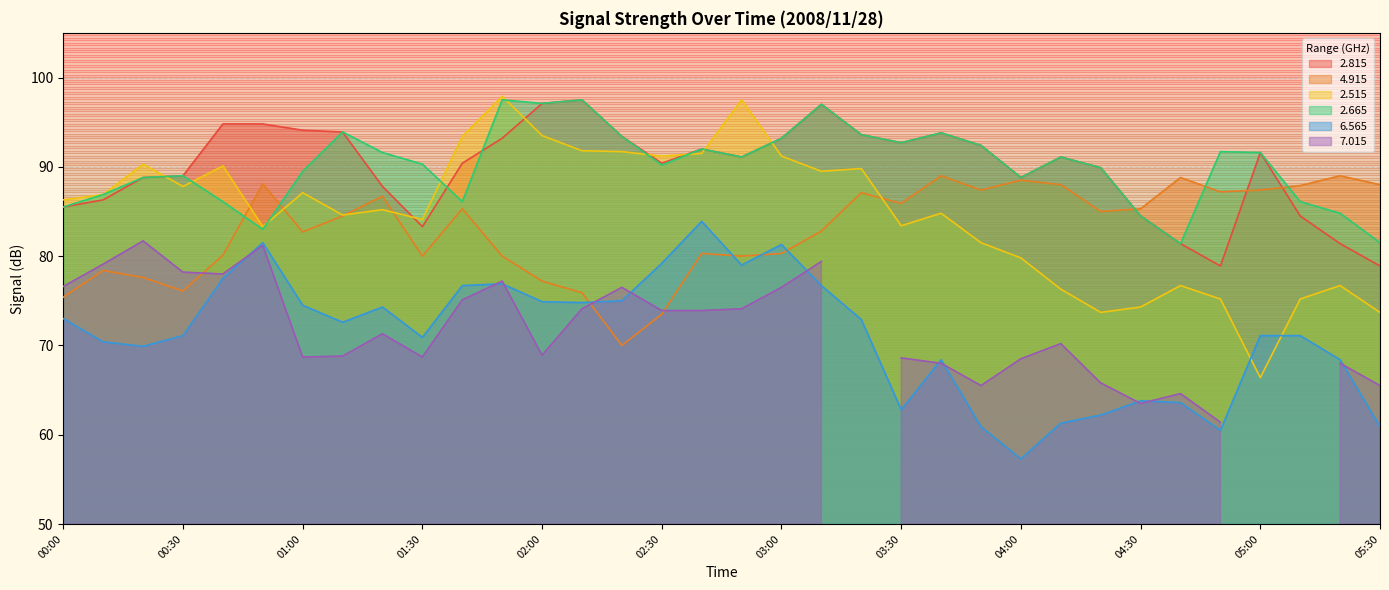

How many data points in 4.915 are above 85?

16